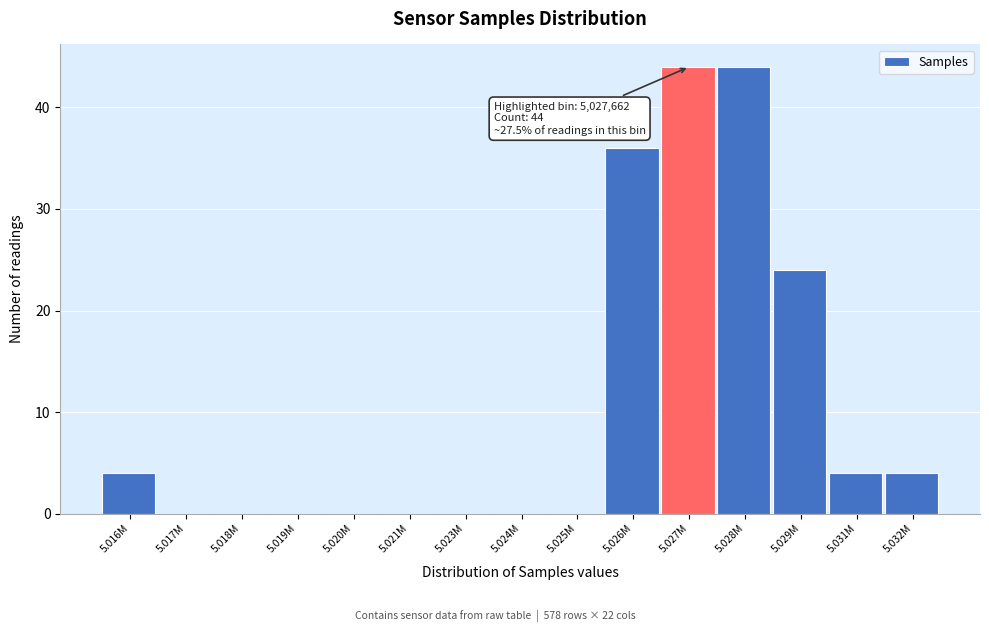

Reading left to right, transcribe all the data shown in this chart.

5.016M=4	5.017M=0	5.018M=0	5.019M=0	5.020M=0	5.021M=0	5.023M=0	5.024M=0	5.025M=0	5.026M=36	5.027M=44	5.028M=44	5.029M=24	5.031M=4	5.032M=4